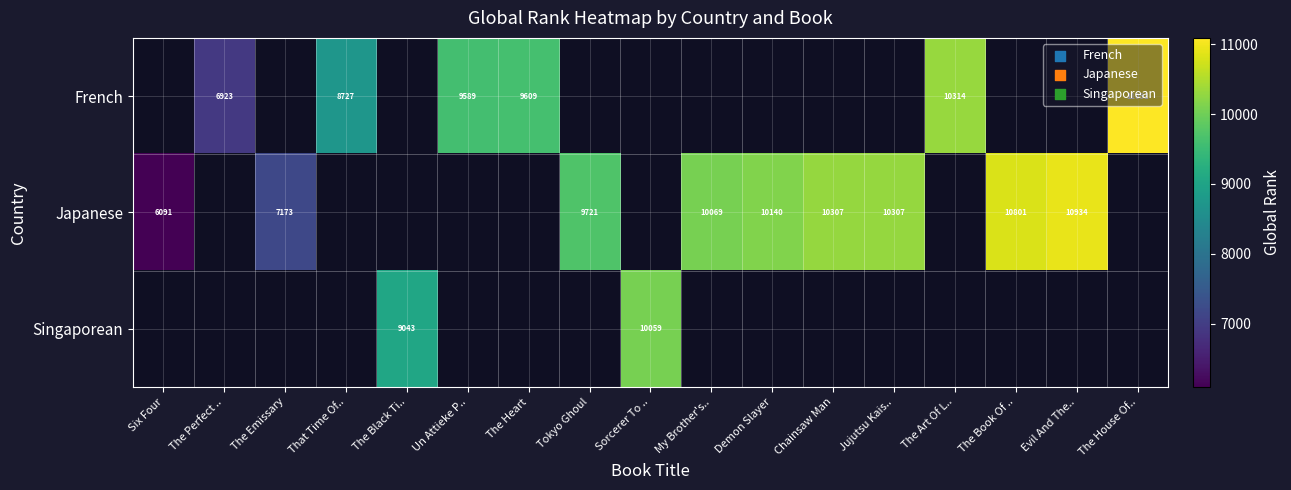

Is it true that Singaporean equals 4135 at Sorcerer To ..?

False